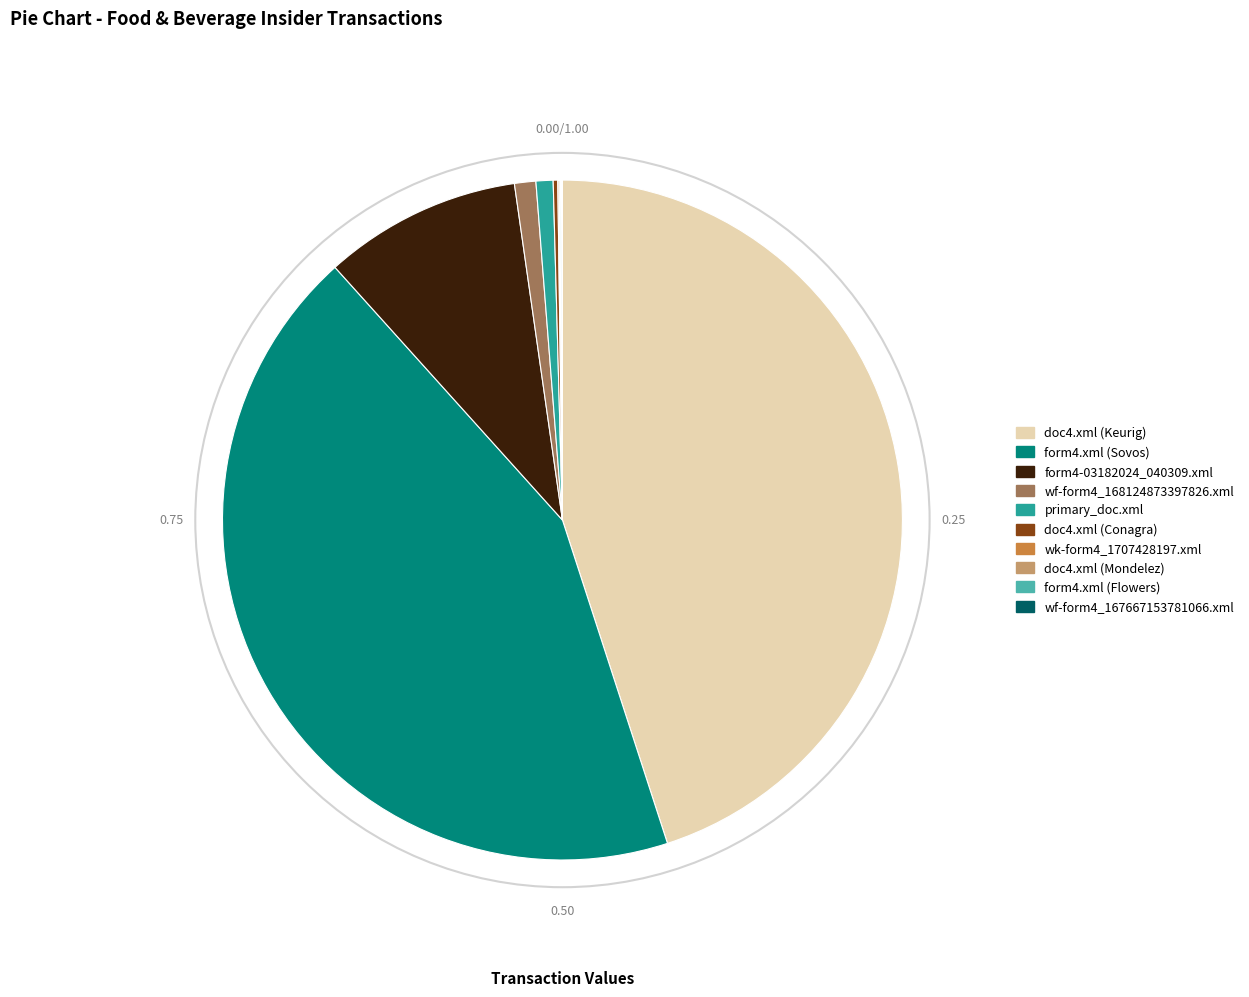

Does any single category account for the majority?

No